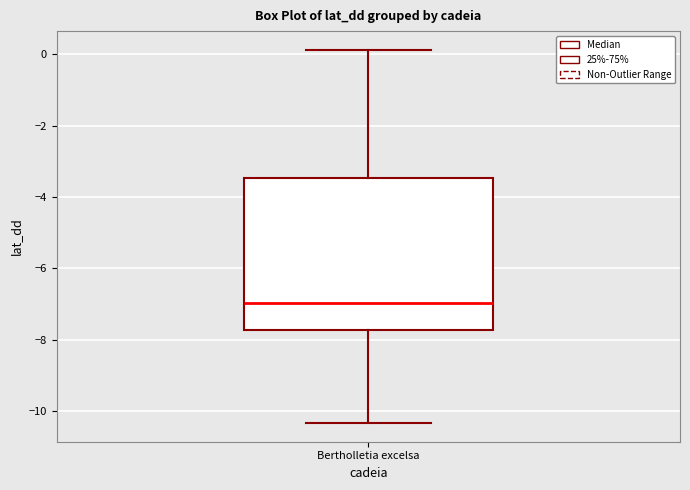

Transcribe this box plot: give where the median line is, the range the box spans, and where the two whiskers end, as read against the y-axis. The values are not printed on the chart, so give them approximately, as read against the axis.

median -7.0, box -7.8 to -3.4, whiskers -10.4 to 0.2